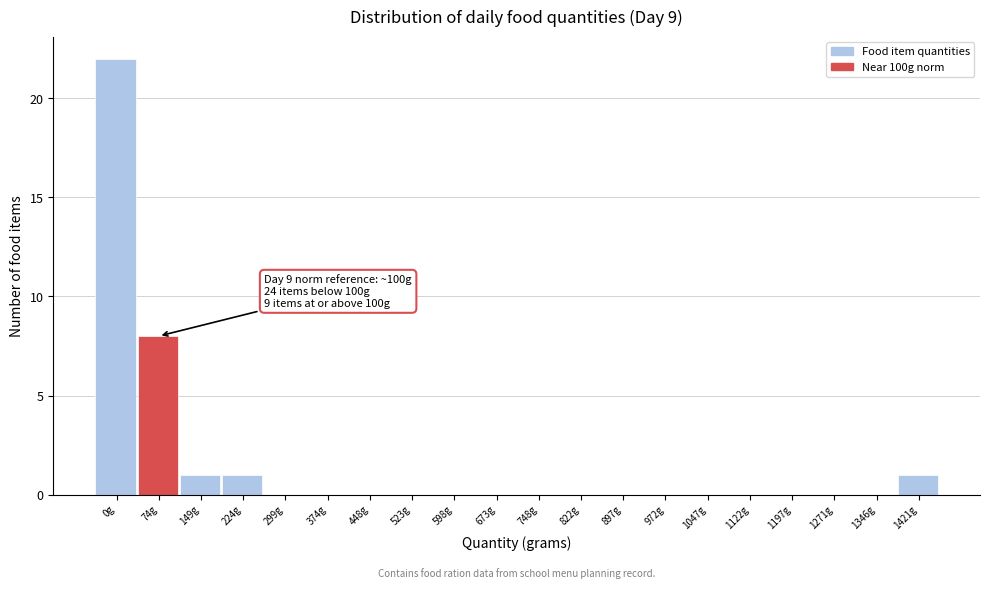

Reading left to right, extract all data points from this chart.

0g=22	74g=8	149g=1	224g=1	299g=0	374g=0	448g=0	523g=0	598g=0	673g=0	748g=0	822g=0	897g=0	972g=0	1047g=0	1122g=0	1197g=0	1271g=0	1346g=0	1421g=1